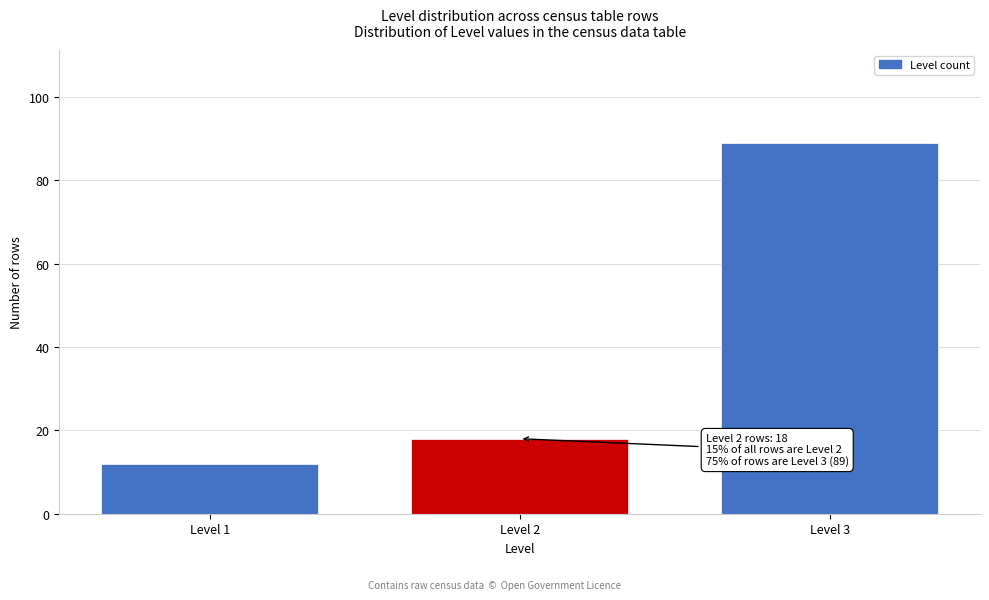

Reading left to right, extract all data points from this chart.

12	18	89